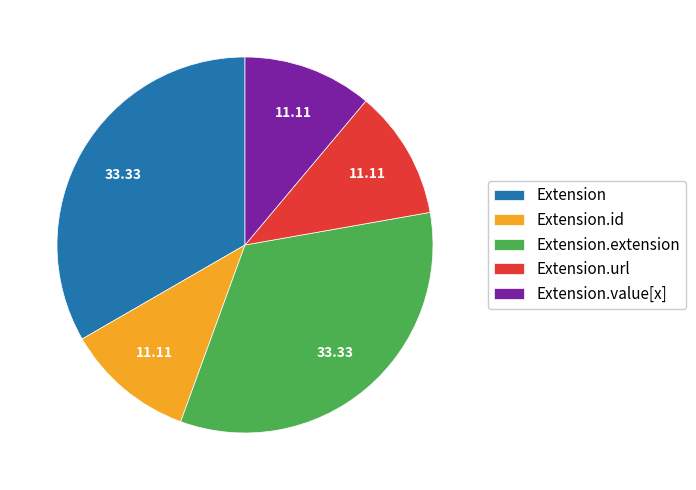

How many segments does this pie chart have?

5